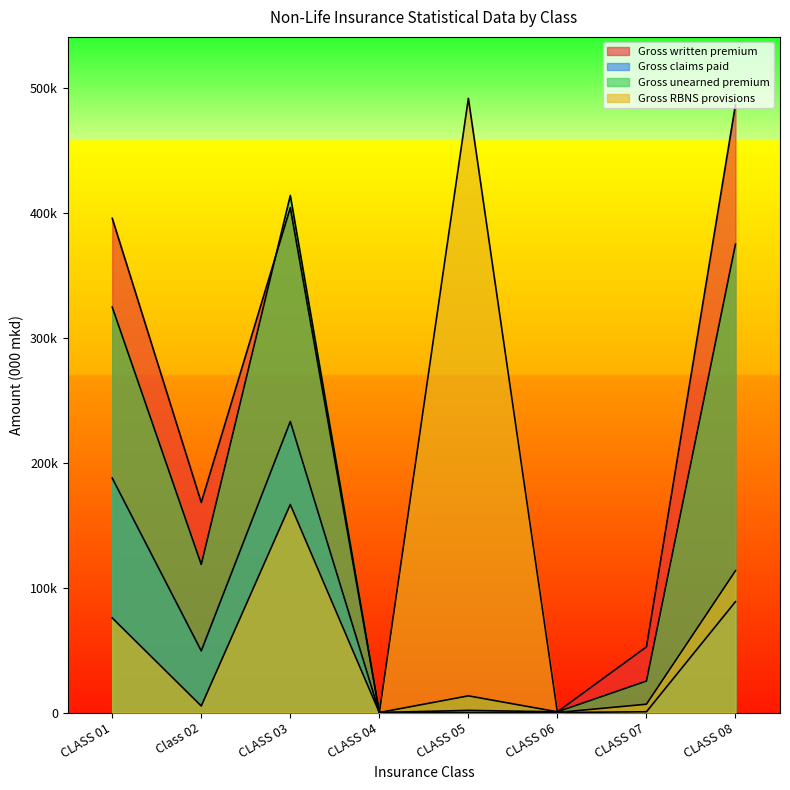

What is the difference between the highest and lowest values at CLASS 07?

52014